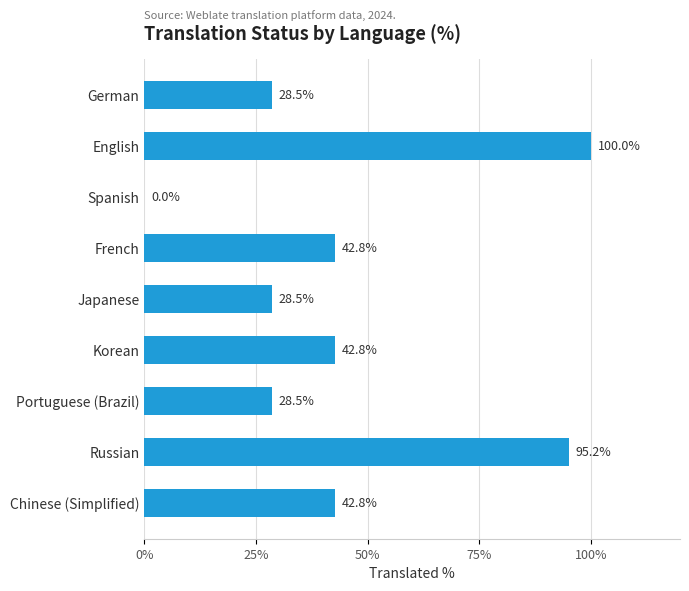

What is the sum of the values at Korean and German?

71.3